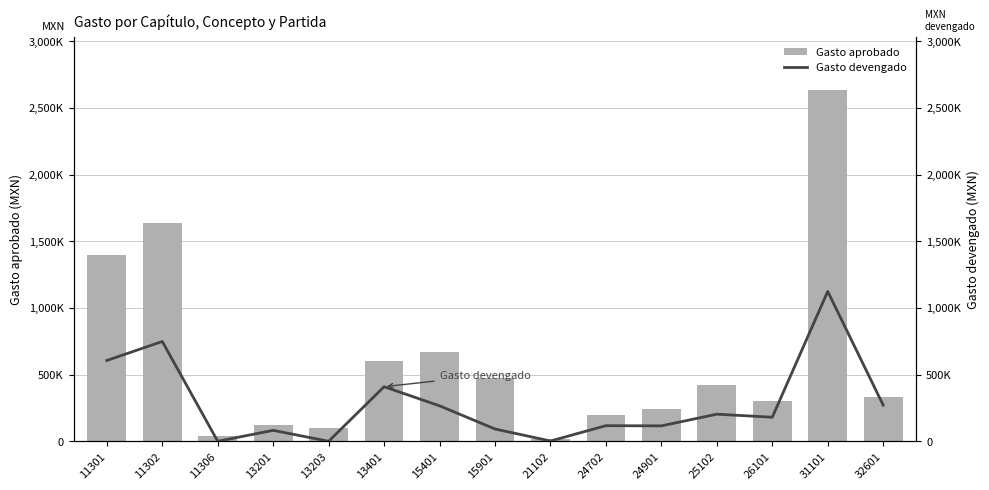

What is the value of the Gasto devengado bar at the 6th from the left?

409317.0